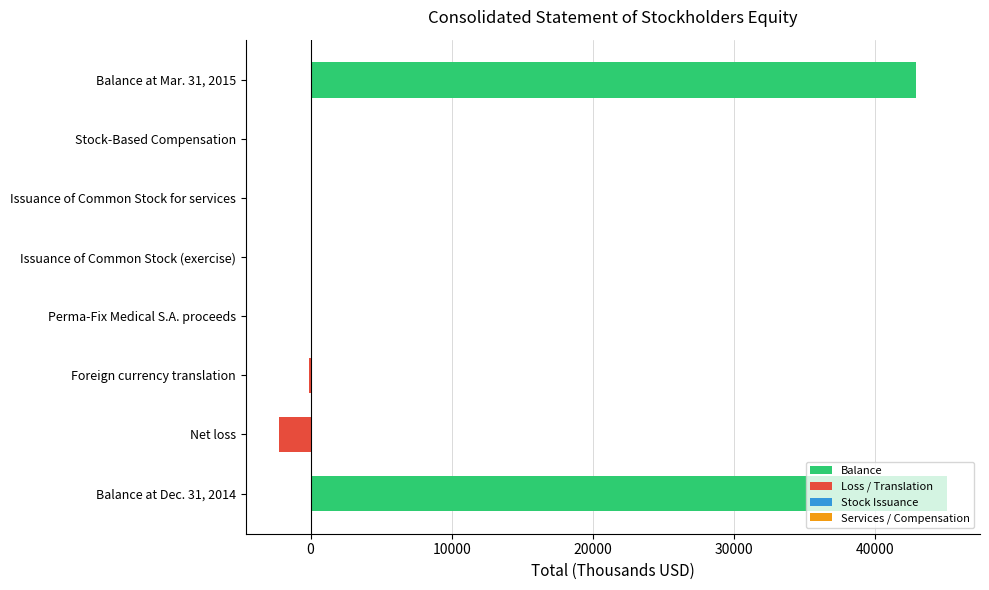

Which category has the highest value across all series?

Balance at Dec. 31, 2014